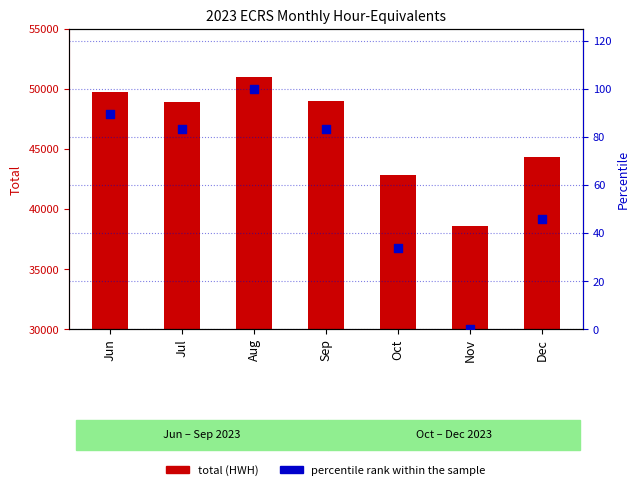

Which series has the largest total across all categories?

total (HWH)